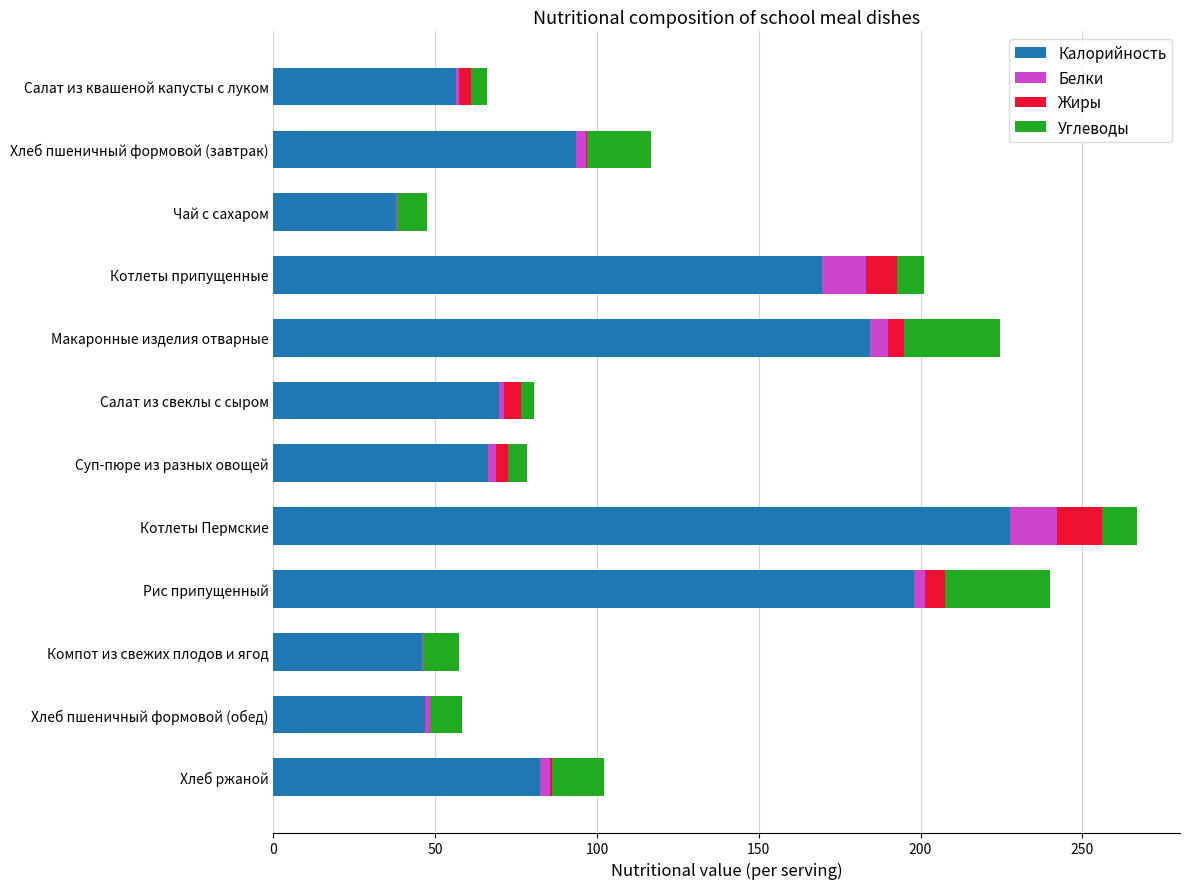

True or false: Калорийность has a value of 297.8 at Котлеты припущенные.

False